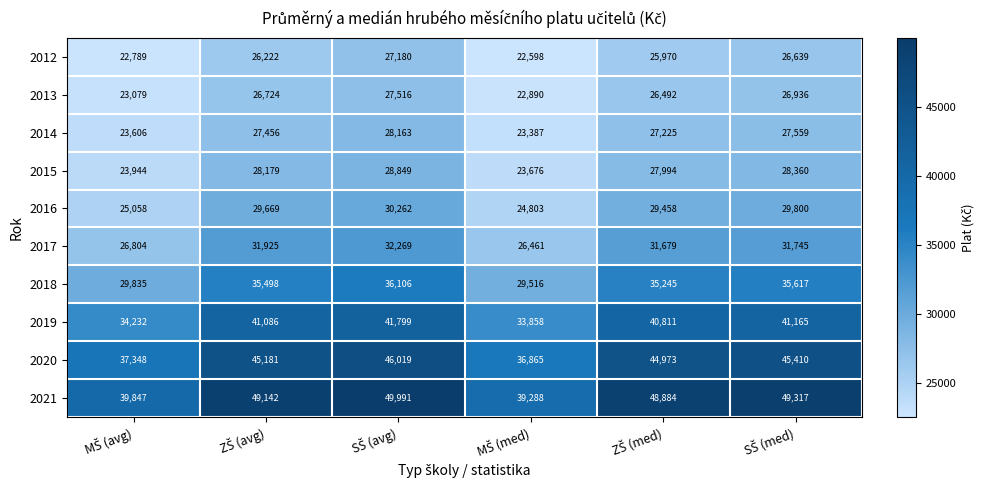

What is the maximum value shown in the chart?

49991